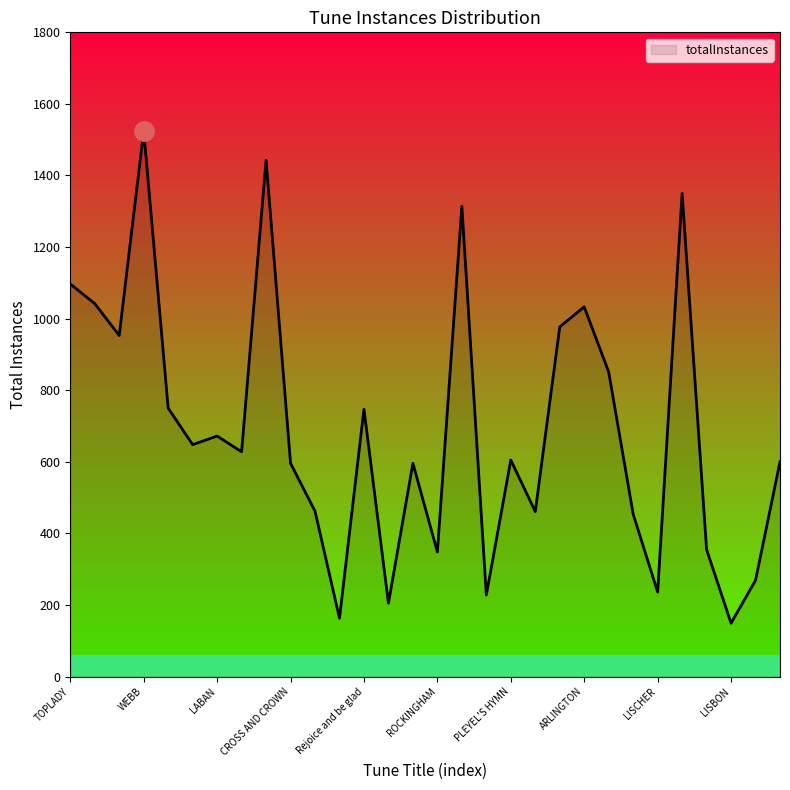

What is the difference between the maximum and minimum values?

1376